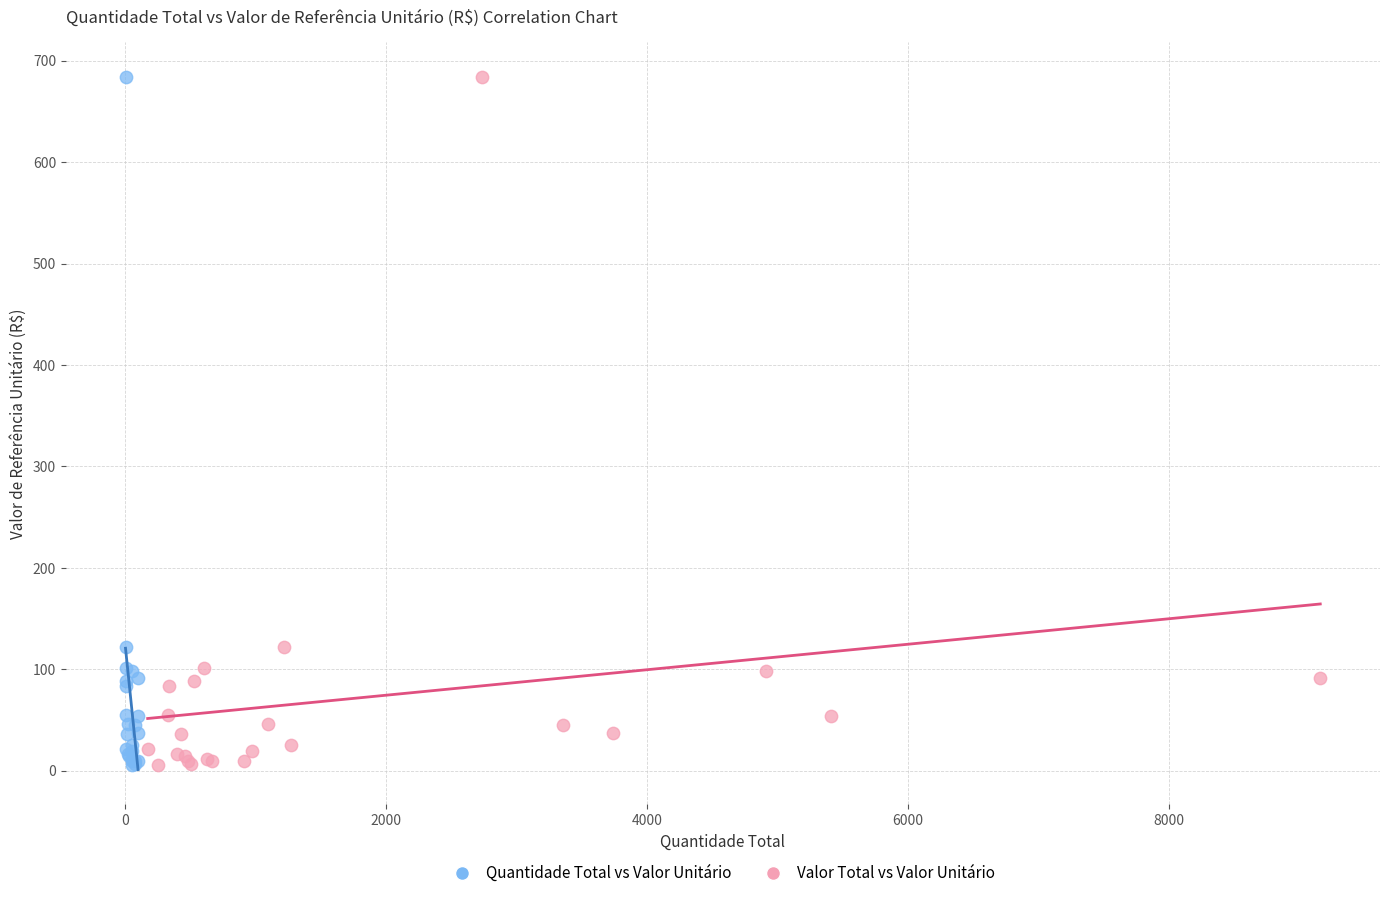

What are all the series names shown in the legend?

Quantidade Total vs Valor Unitário, Valor Total vs Valor Unitário